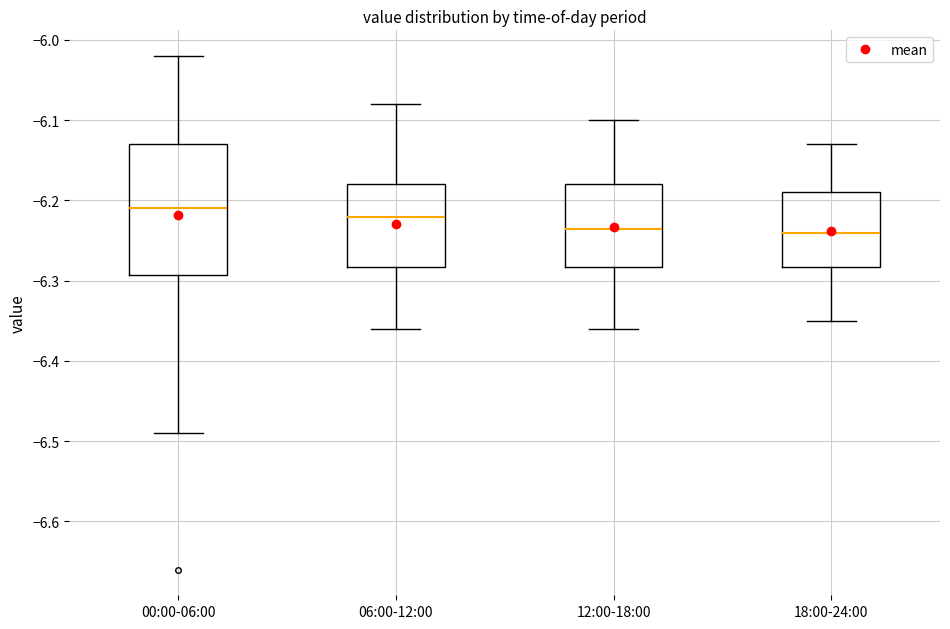

Which box is the tallest, from its lower edge to its upper edge?

00:00-06:00